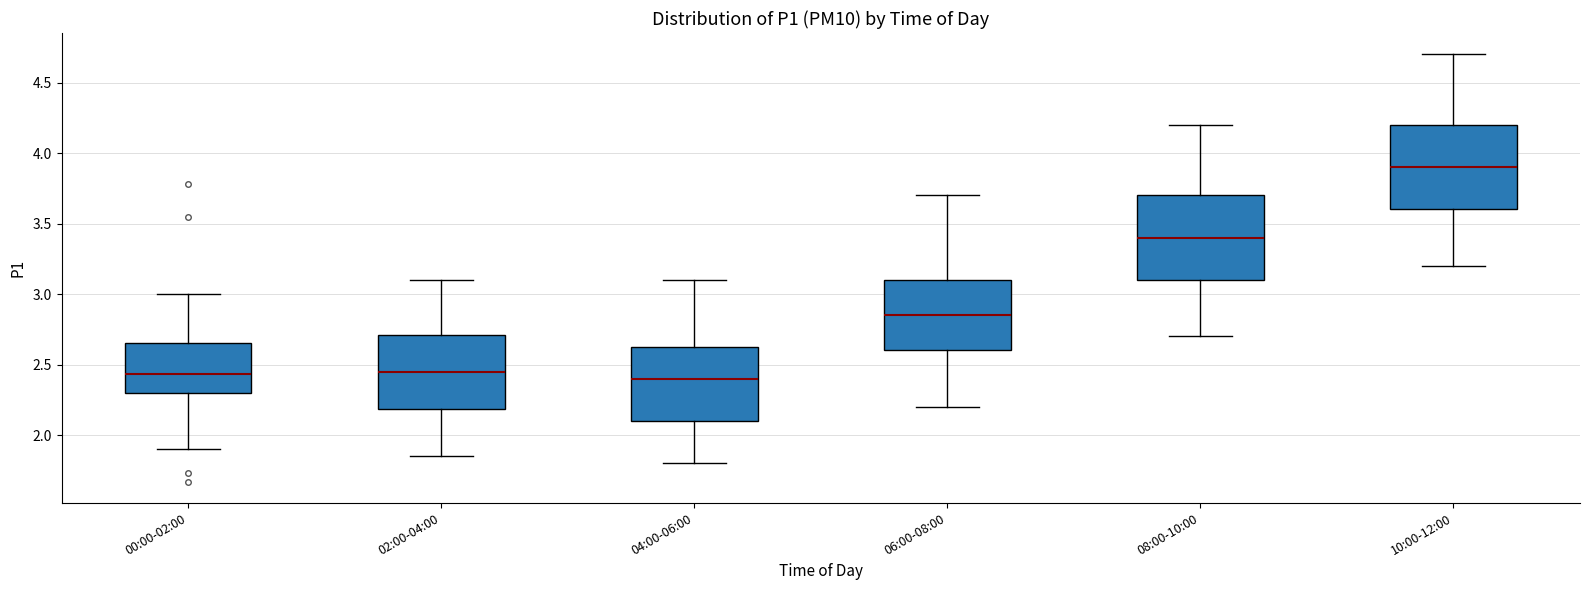

Reading left to right, transcribe this box plot: for each box, give where its median line is, the range the box spans, and where its two whiskers end, as read against the y-axis. The values are not printed on the chart, so give them approximately, as read against the axis.

00:00-02:00: median 2.45, box 2.30 to 2.65, whiskers 1.90 to 3.00
02:00-04:00: median 2.45, box 2.20 to 2.70, whiskers 1.85 to 3.10
04:00-06:00: median 2.40, box 2.10 to 2.65, whiskers 1.80 to 3.10
06:00-08:00: median 2.85, box 2.60 to 3.10, whiskers 2.20 to 3.70
08:00-10:00: median 3.40, box 3.10 to 3.70, whiskers 2.70 to 4.20
10:00-12:00: median 3.90, box 3.60 to 4.20, whiskers 3.20 to 4.70